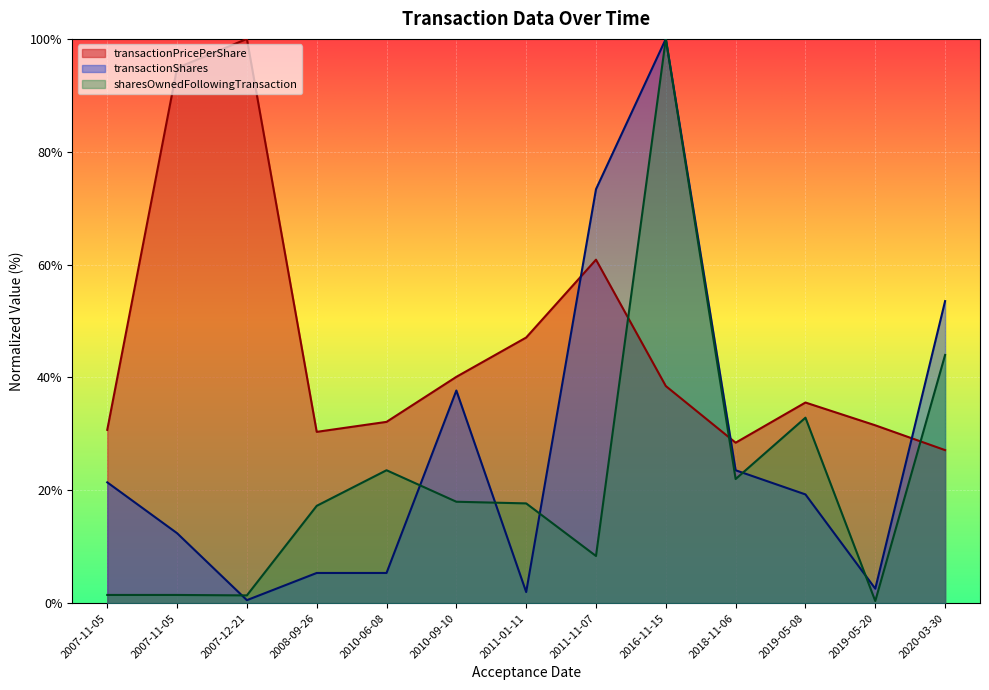

At which label does transactionShares first exceed 19?

2007-11-05